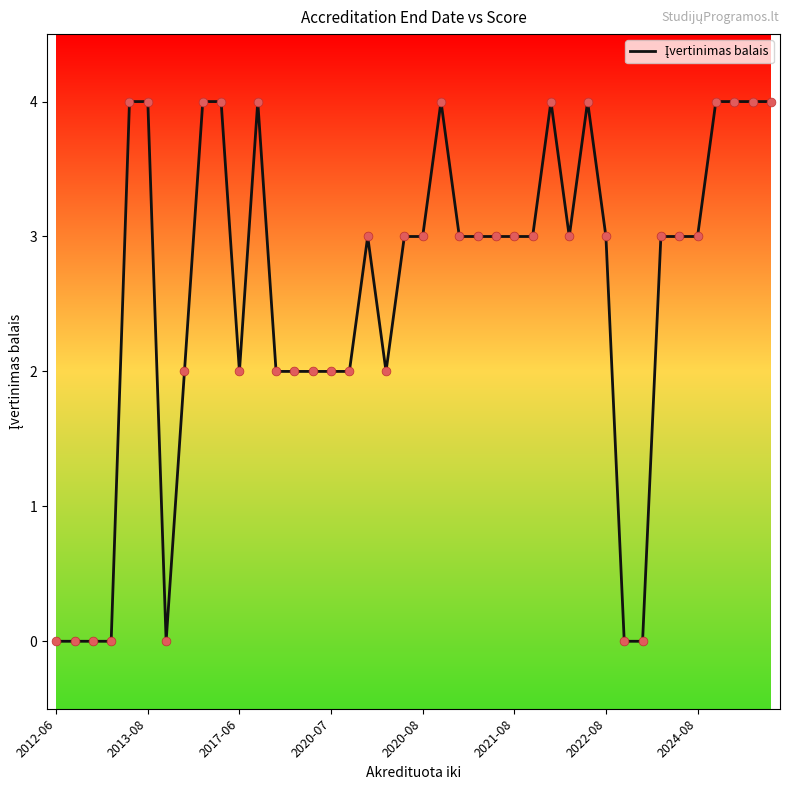

What is the greatest value displayed?

4